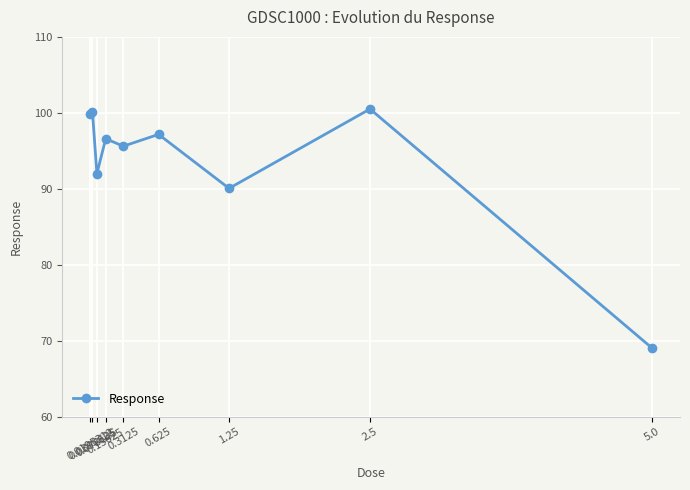

What is the change in value from 0.625 to 2.5?

+3.3